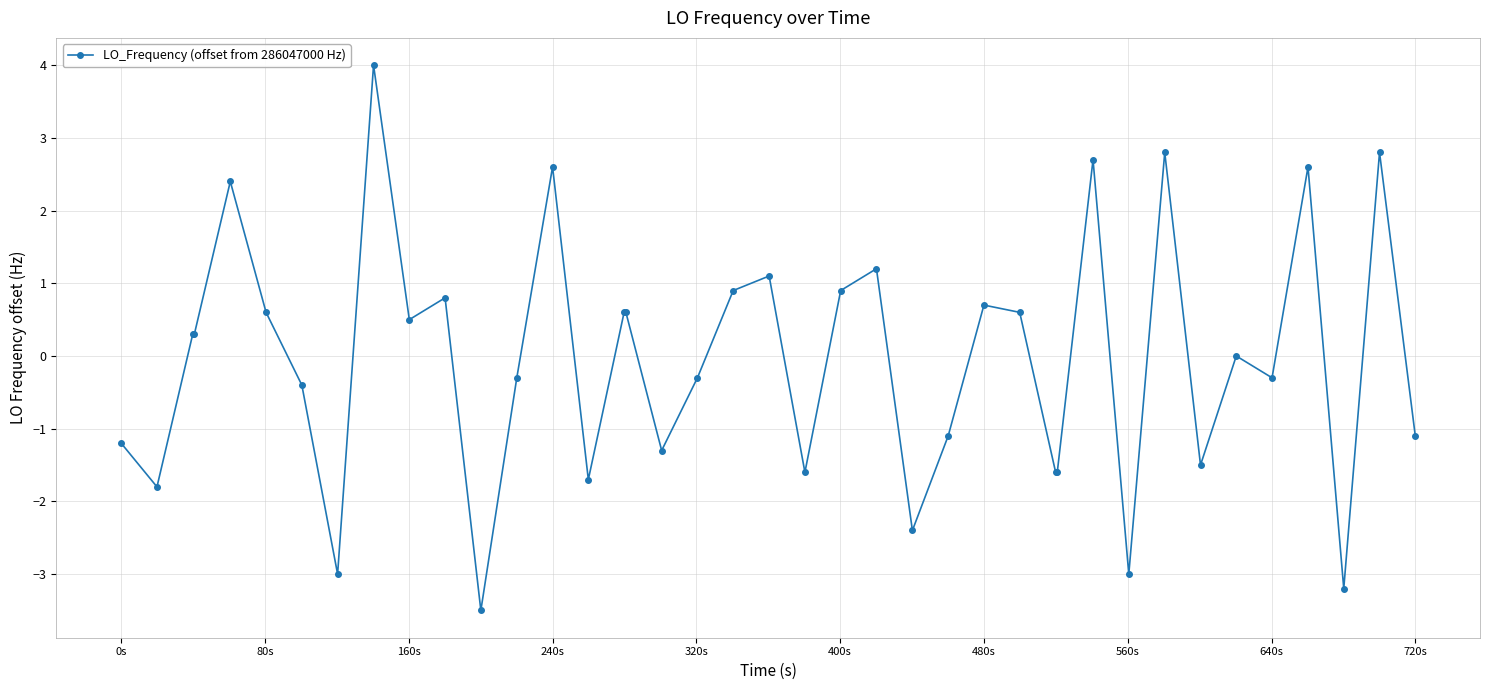

True or false: the data has more than 2 interior local peaks.

True